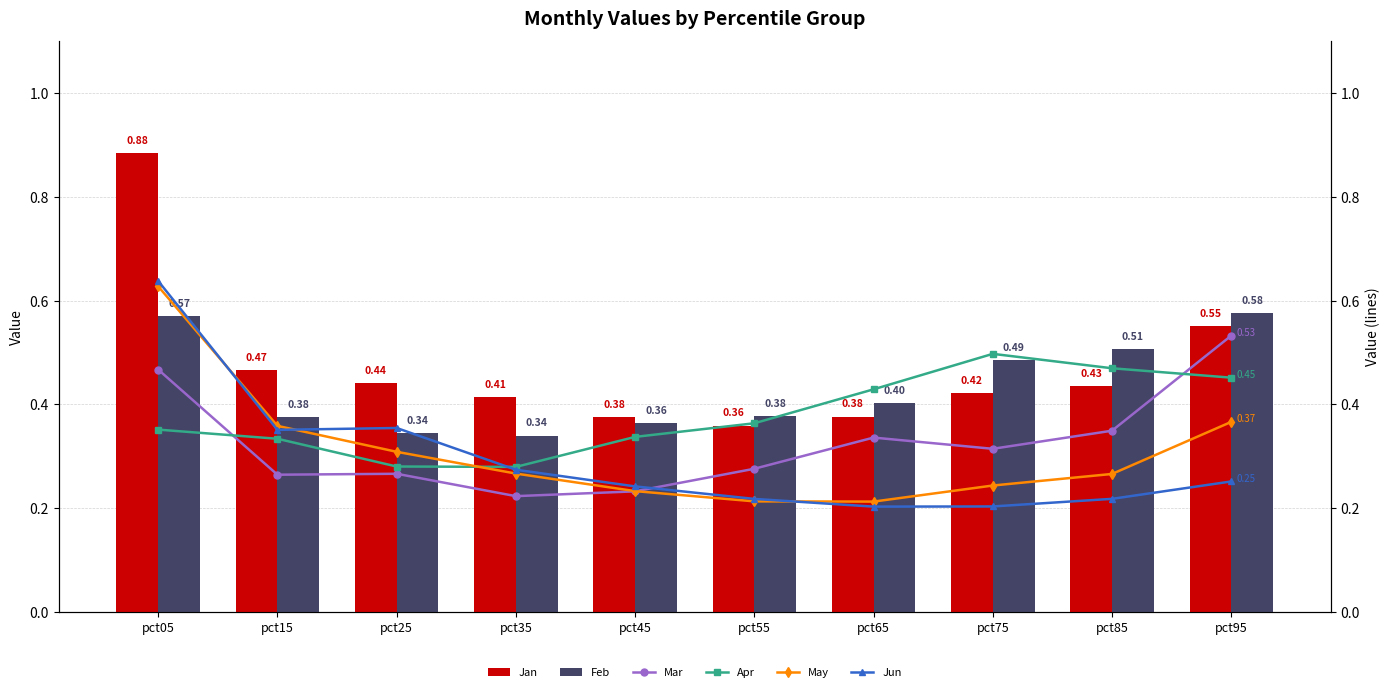

Reading left to right, list all the values displayed in this chart.

Jan: pct05=0.9	pct15=0.5	pct25=0.4	pct35=0.4	pct45=0.4	pct55=0.4	pct65=0.4	pct75=0.4	pct85=0.4	pct95=0.6
Feb: pct05=0.6	pct15=0.4	pct25=0.3	pct35=0.3	pct45=0.4	pct55=0.4	pct65=0.4	pct75=0.5	pct85=0.5	pct95=0.6
Mar: pct05=0.5	pct15=0.3	pct25=0.3	pct35=0.2	pct45=0.2	pct55=0.3	pct65=0.3	pct75=0.3	pct85=0.3	pct95=0.5
Apr: pct05=0.4	pct15=0.3	pct25=0.3	pct35=0.3	pct45=0.3	pct55=0.4	pct65=0.4	pct75=0.5	pct85=0.5	pct95=0.5
May: pct05=0.6	pct15=0.4	pct25=0.3	pct35=0.3	pct45=0.2	pct55=0.2	pct65=0.2	pct75=0.2	pct85=0.3	pct95=0.4
Jun: pct05=0.6	pct15=0.4	pct25=0.4	pct35=0.3	pct45=0.2	pct55=0.2	pct65=0.2	pct75=0.2	pct85=0.2	pct95=0.3